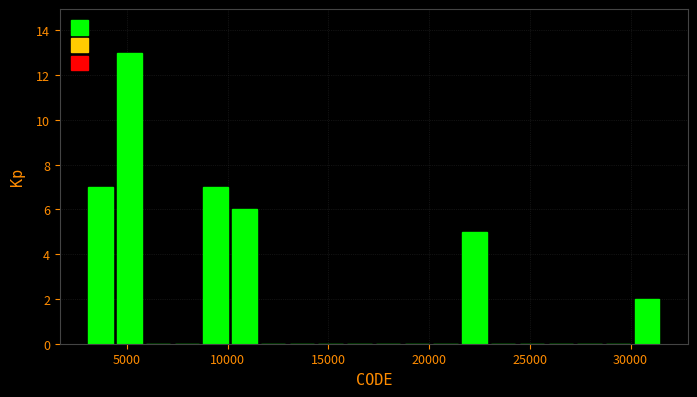

Around what value on the x-axis is the tallest bar? Give the approximate position of its centre, as read against the axis.

5000